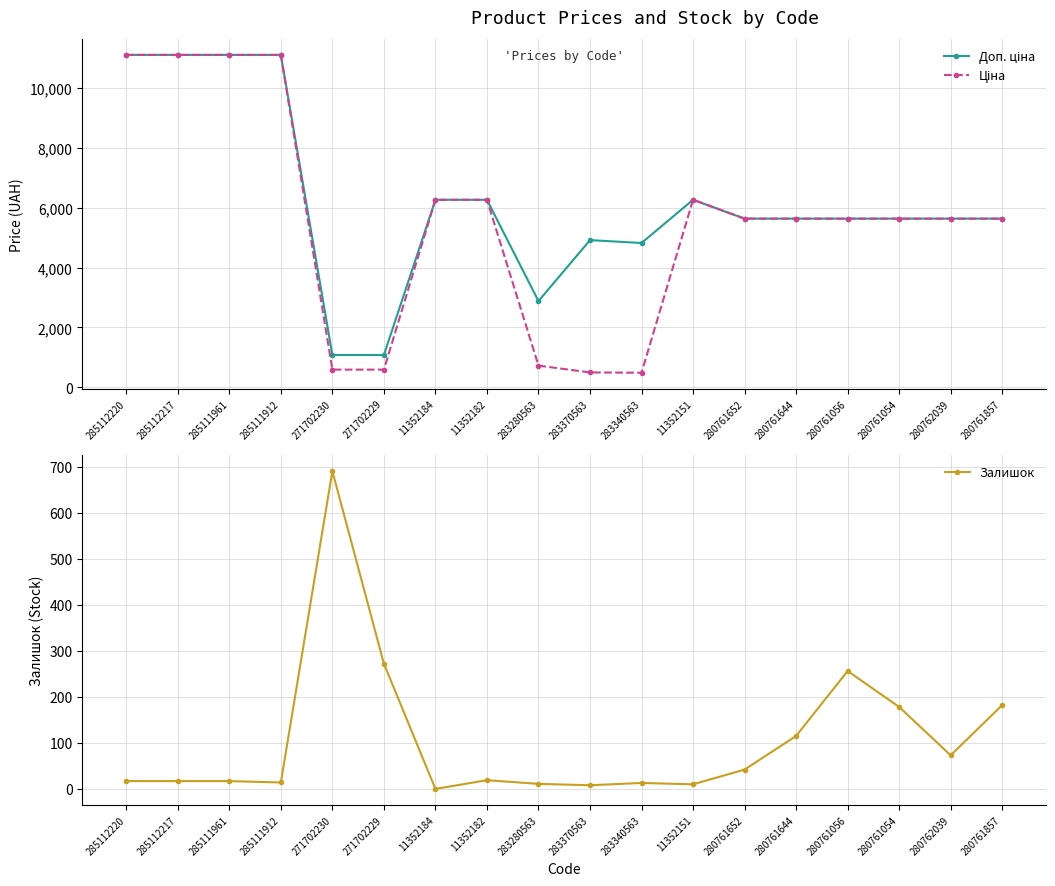

What is the sum of all Залишок values?

1934